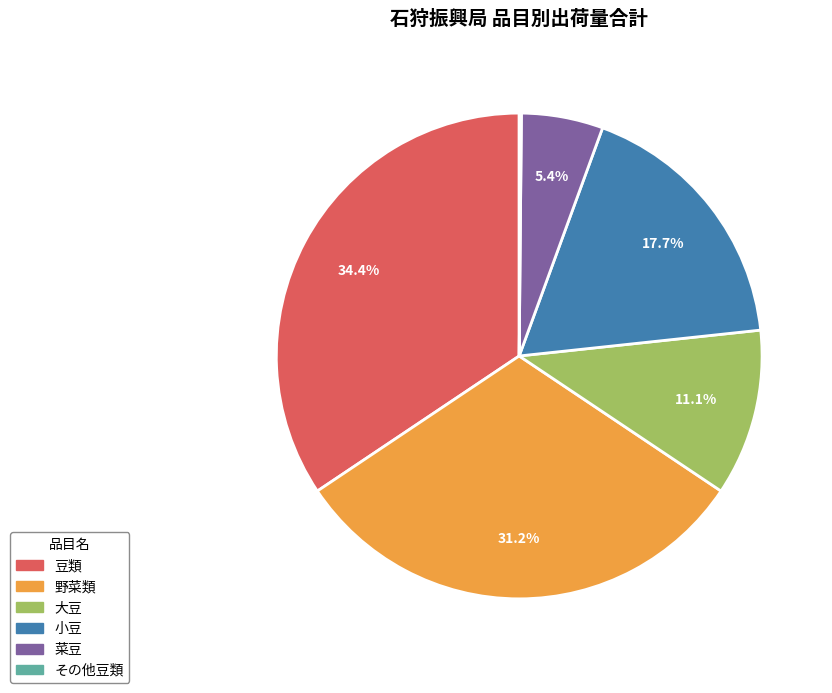

To the nearest percent, what percentage of the pie is 野菜類?

31%